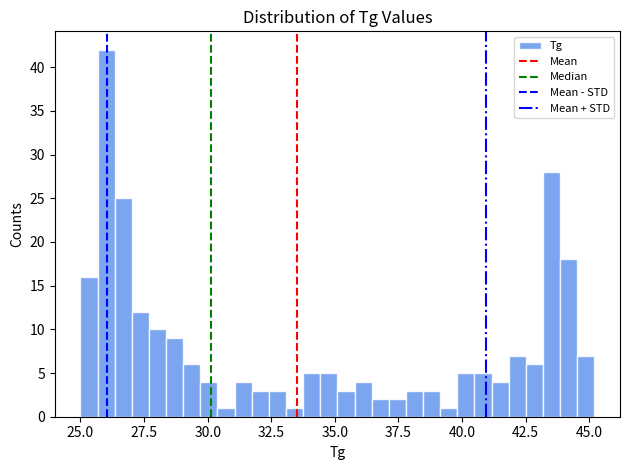

Read against the x-axis, roughly where is the centre of the tallest bar?

26.0